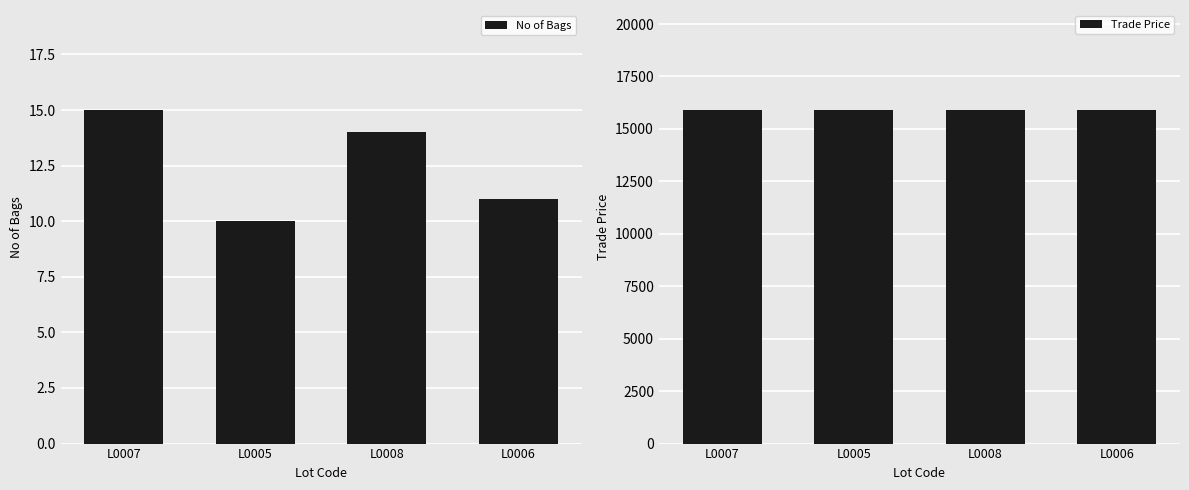

Which label corresponds to the smallest value in the chart?

L0005